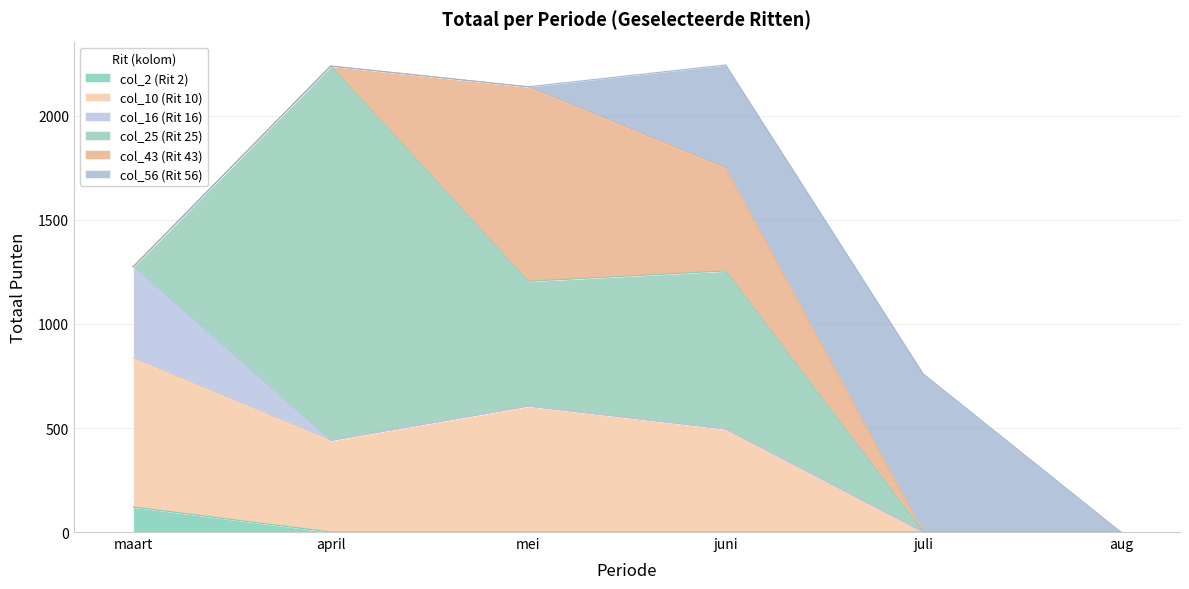

At which category does the chart reach its minimum across all series?

april